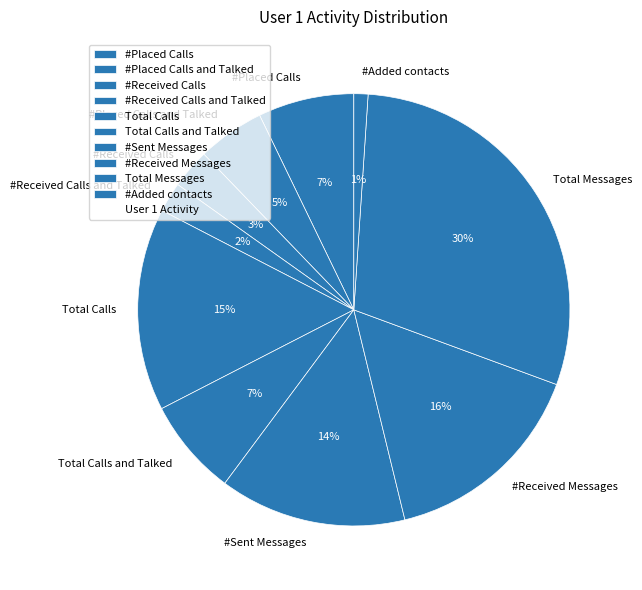

How many slices are in this pie chart?

10